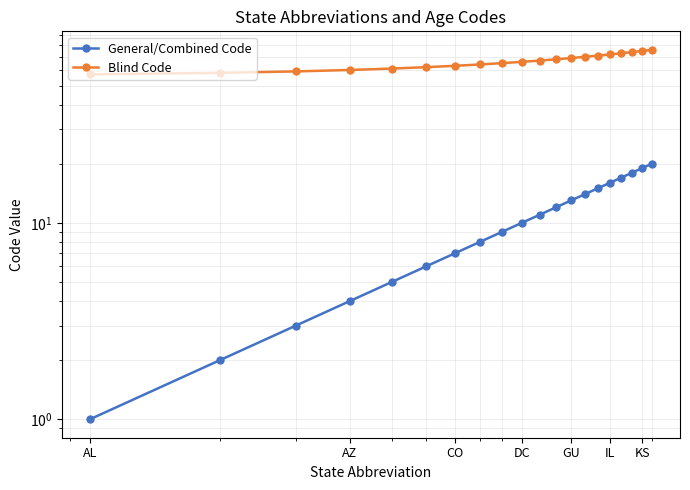

True or false: General/Combined Code has more than 1 points higher than both neighbors.

False